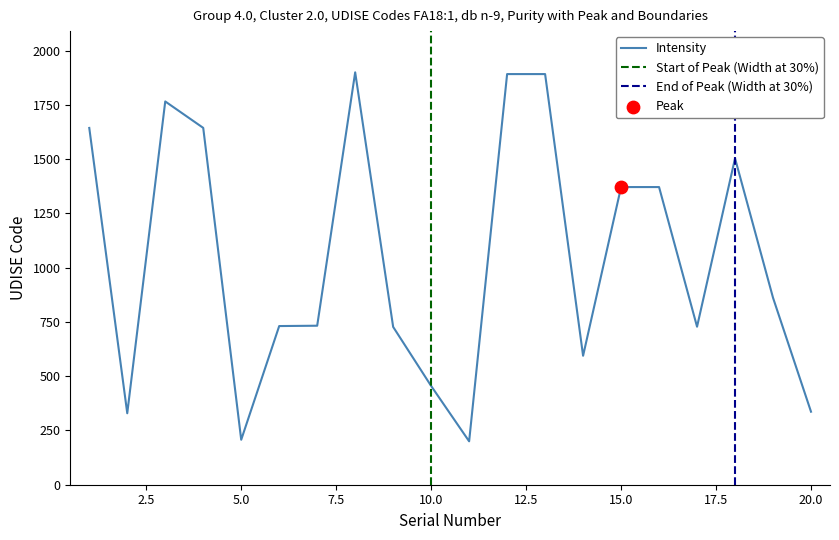

Which has a higher value, 2 or 14?

14